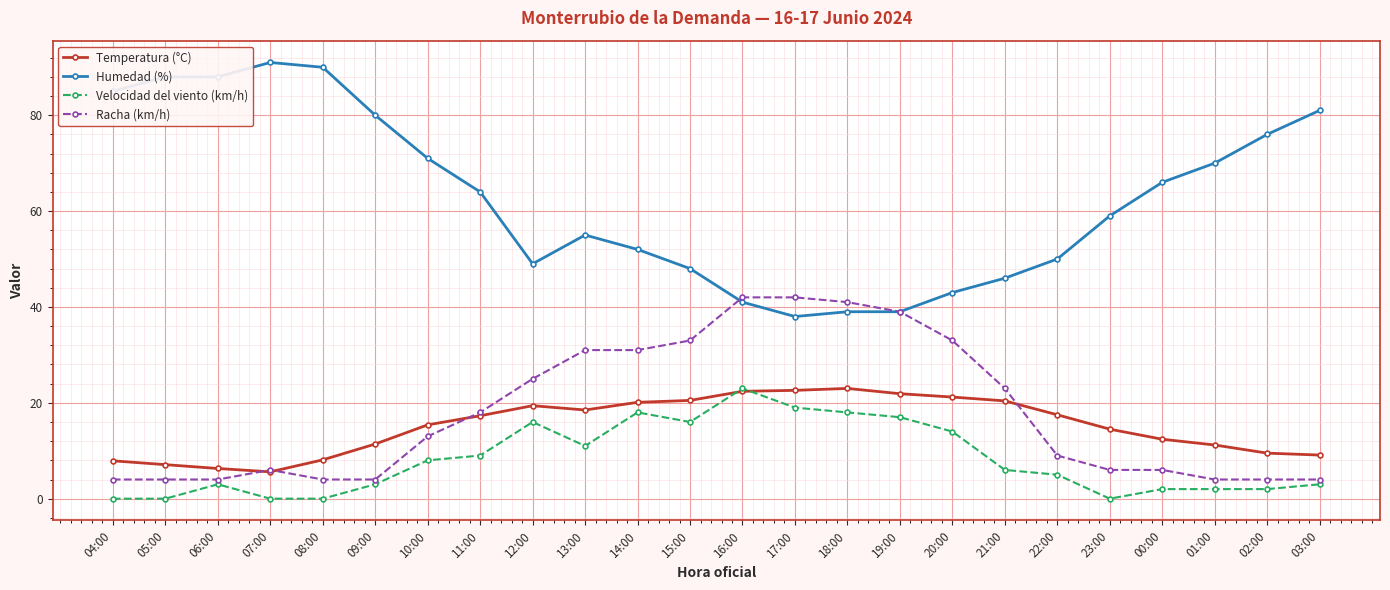

What is the total value across all series at 13:00?

115.5